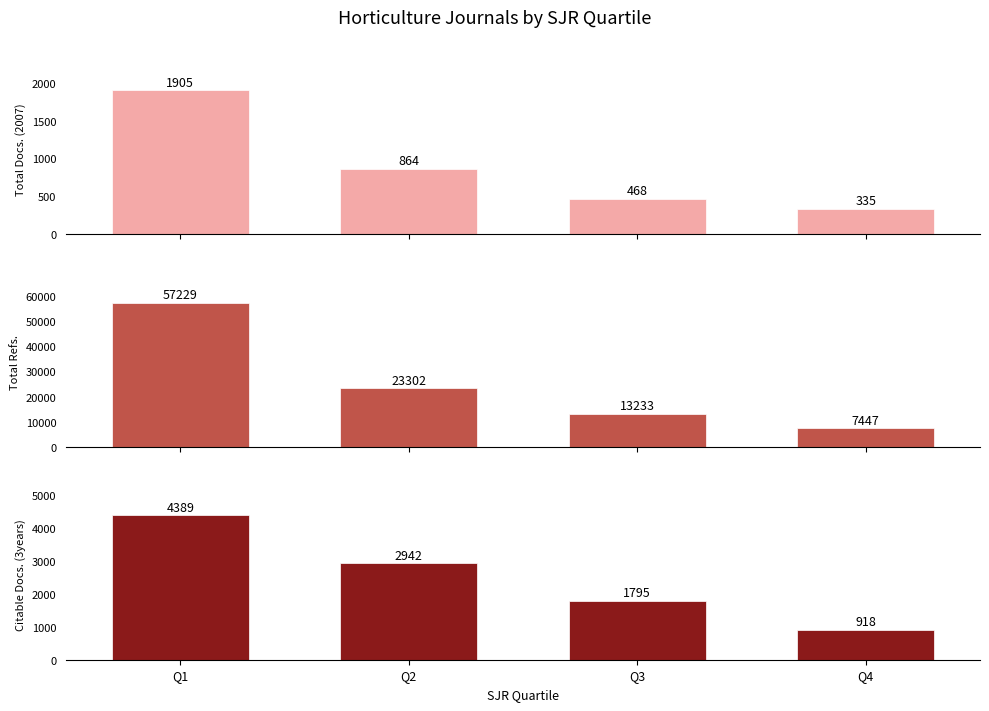

Which has a higher value, Q4 or Q3?

Q3